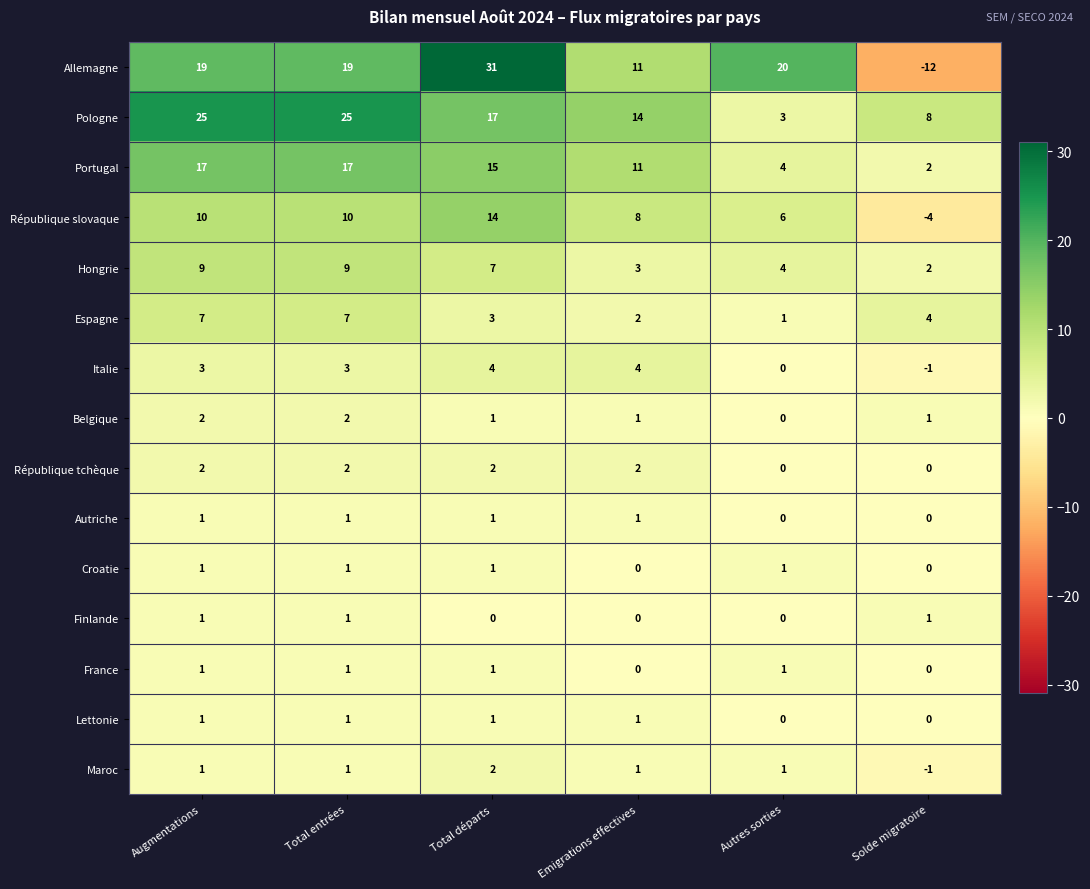

Which series has the widest spread of values?

Allemagne